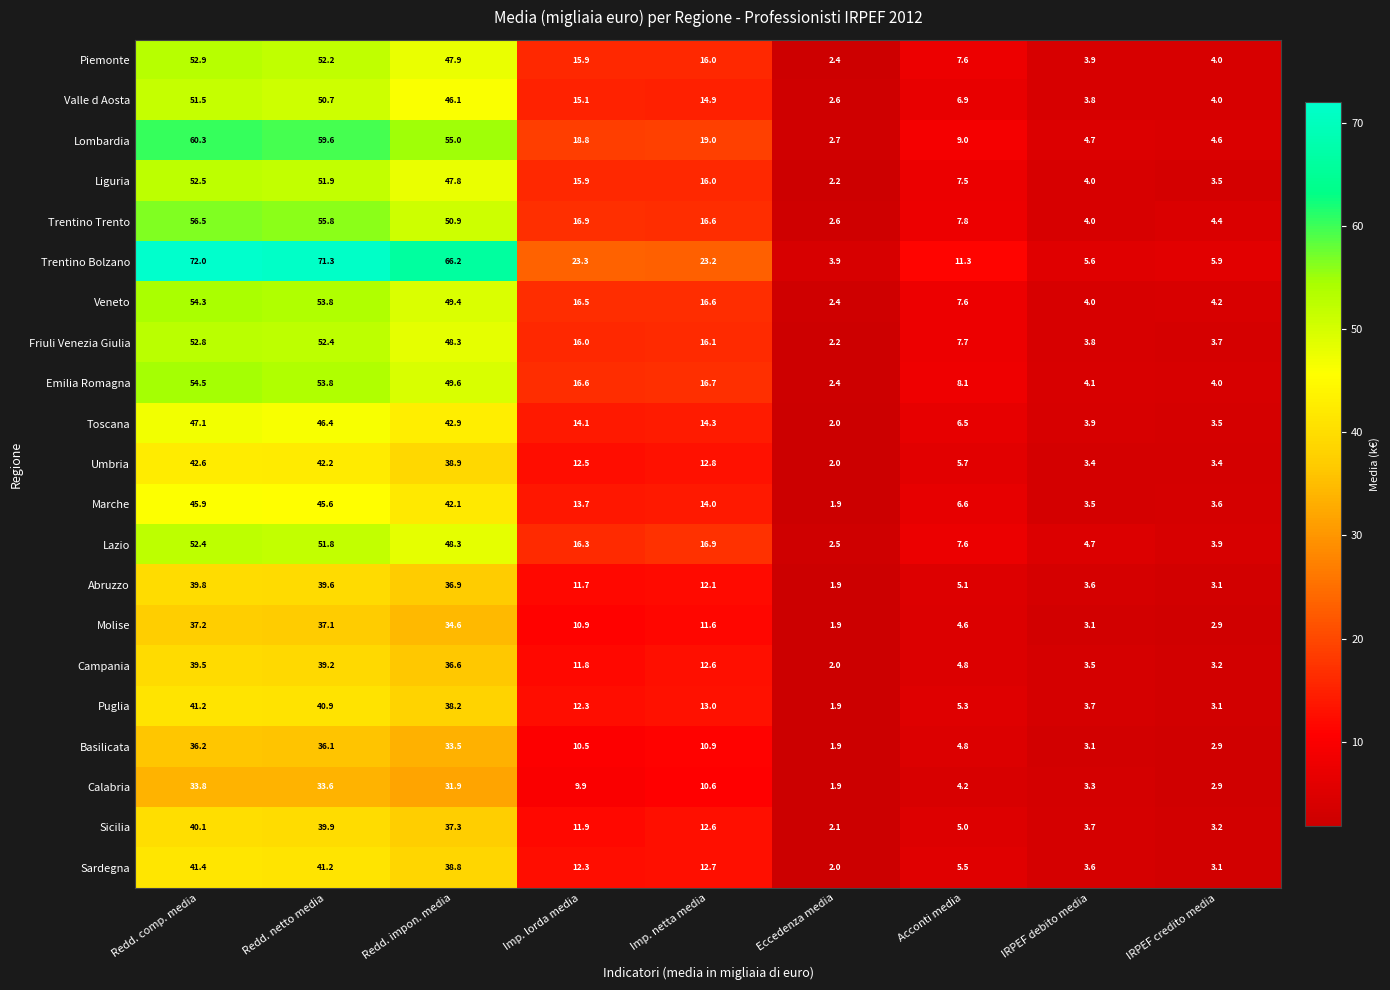

What is the spread (max minus min) of values at Redd. impon. media?

34.3